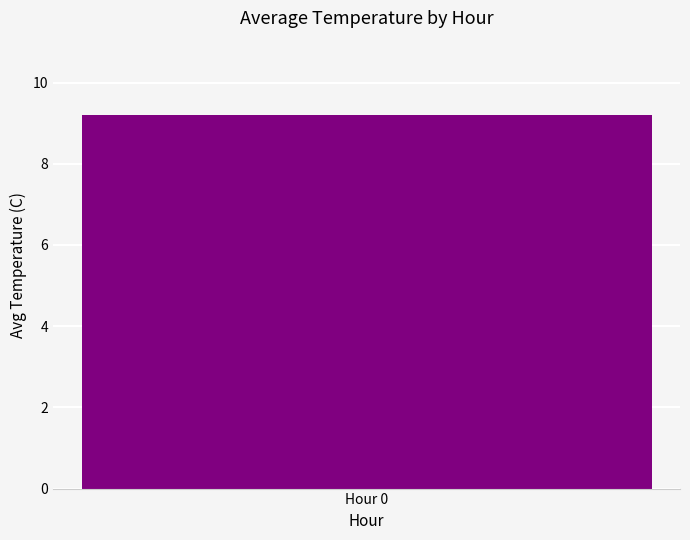

Is it true that the value at 7 is 13.9?

False